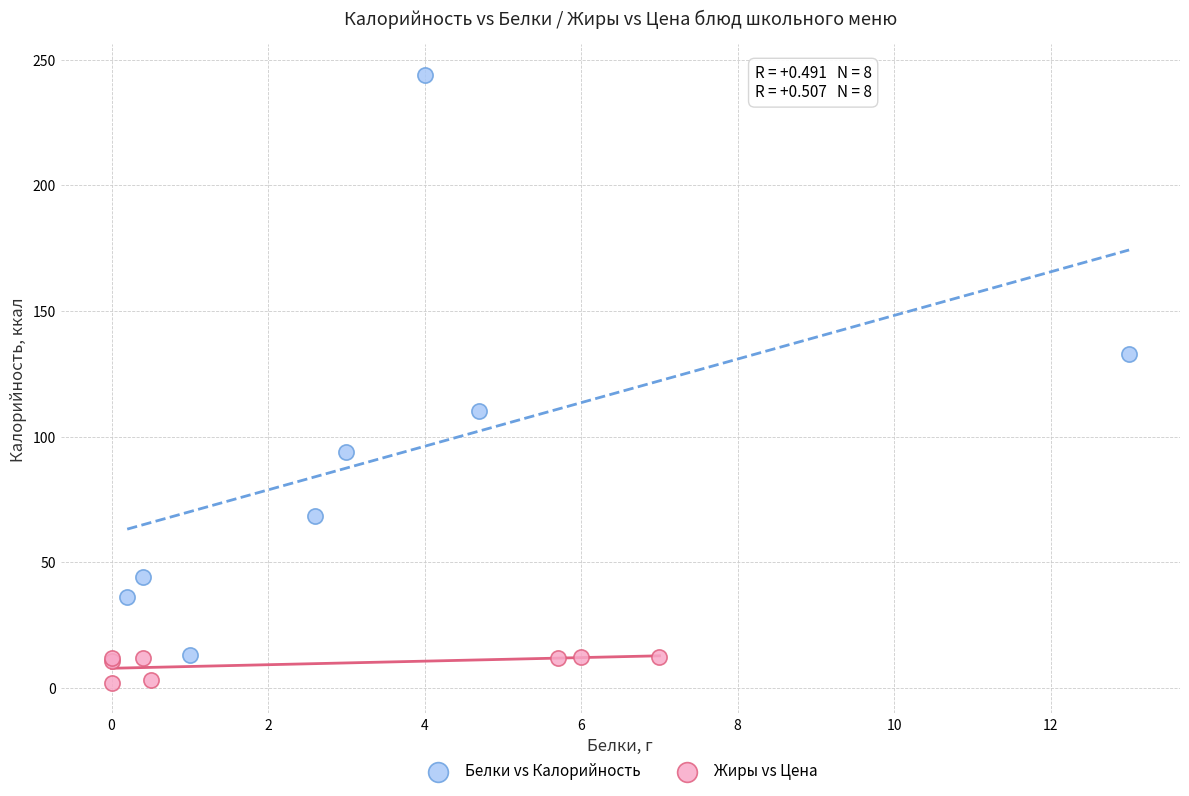

Which series has the largest Y range (max minus min)?

Белки vs Калорийность